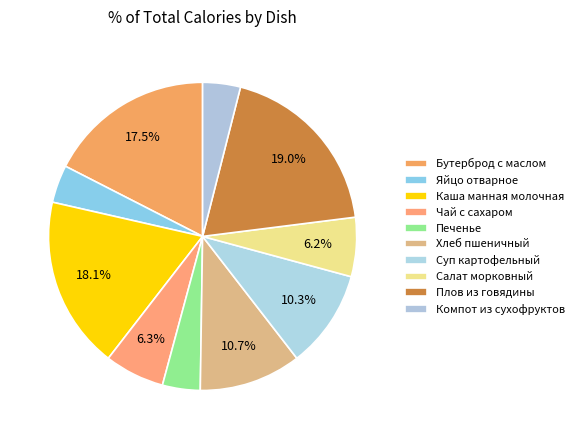

Rank the categories by value from lowest to highest.

Яйцо отварное, Печенье, Компот из сухофруктов, Салат морковный, Чай с сахаром, Суп картофельный, Хлеб пшеничный, Бутерброд с маслом, Каша манная молочная, Плов из говядины